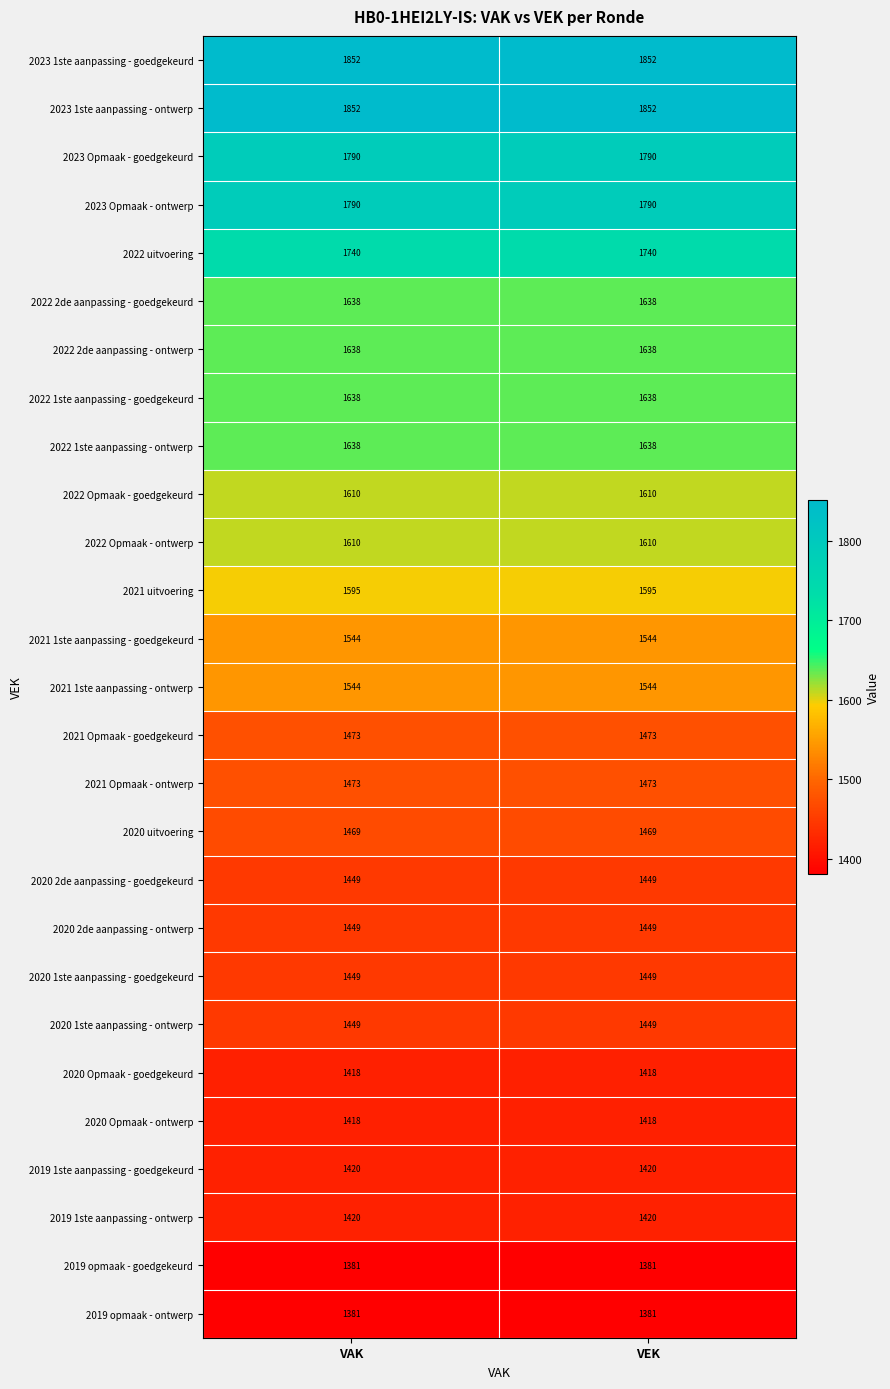

How many data points does each series have?

2